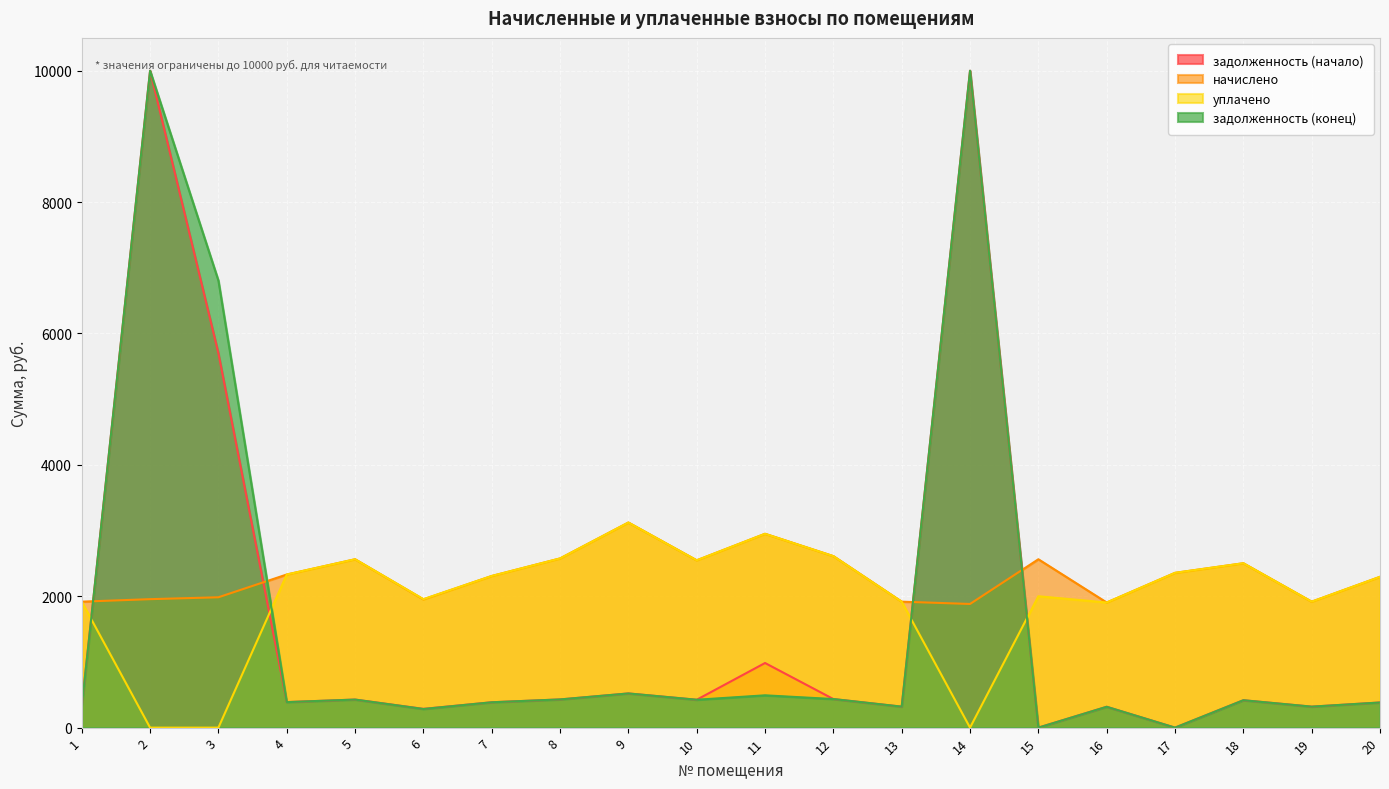

What is the value of the начислено point at the 2nd from the left?

1955.7